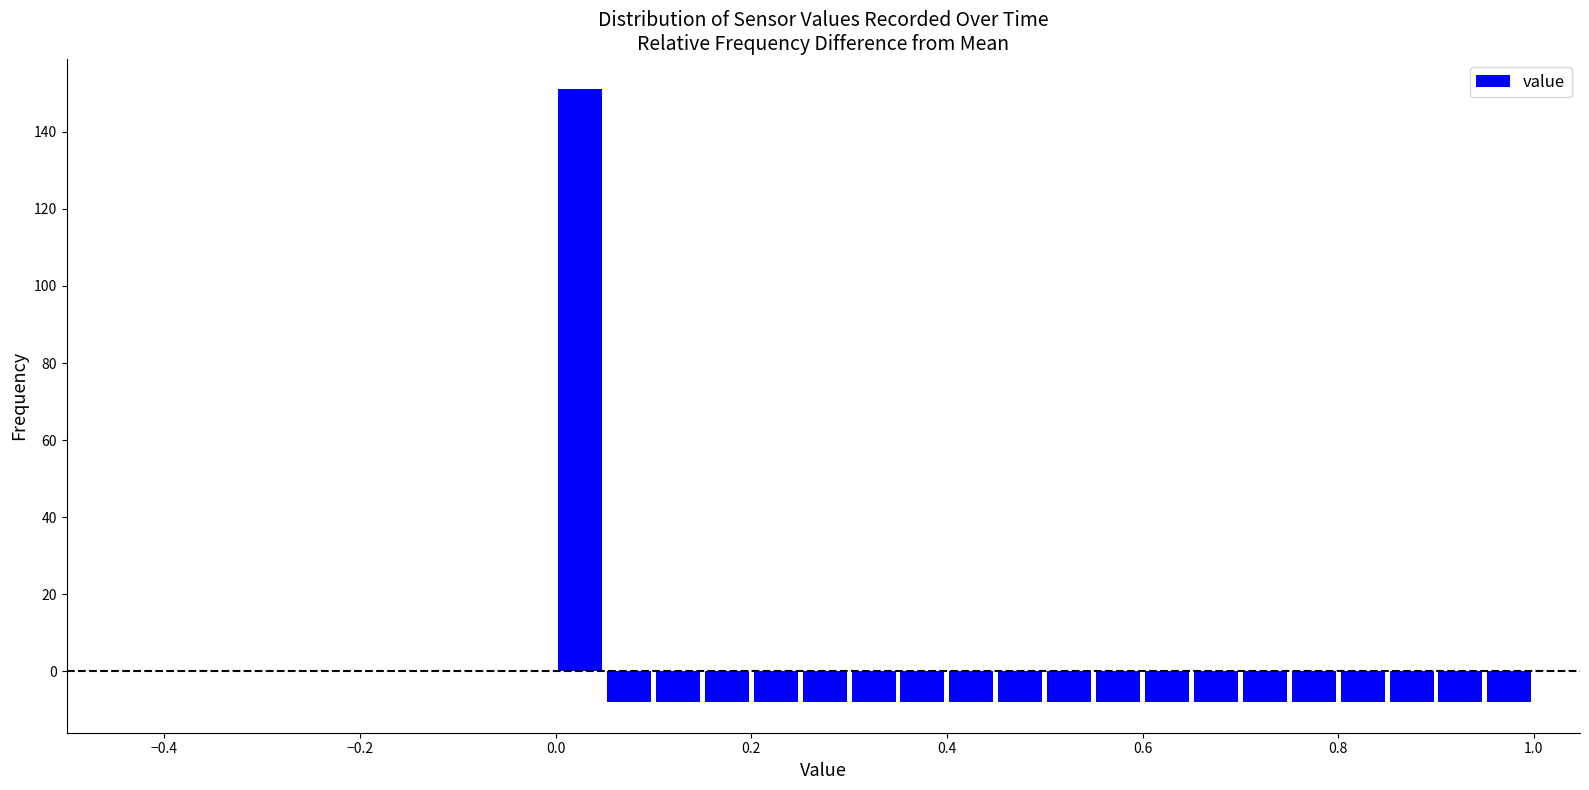

Around what value on the x-axis is the tallest bar? Give the approximate position of its centre, as read against the axis.

0.02